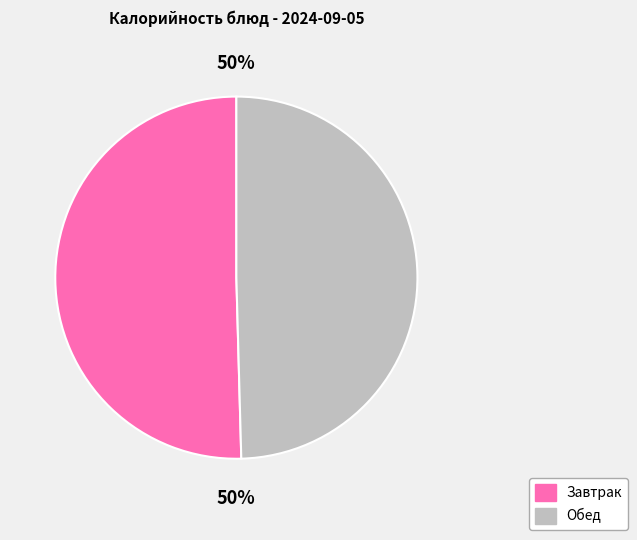

To the nearest percent, what is the average slice percentage?

50%